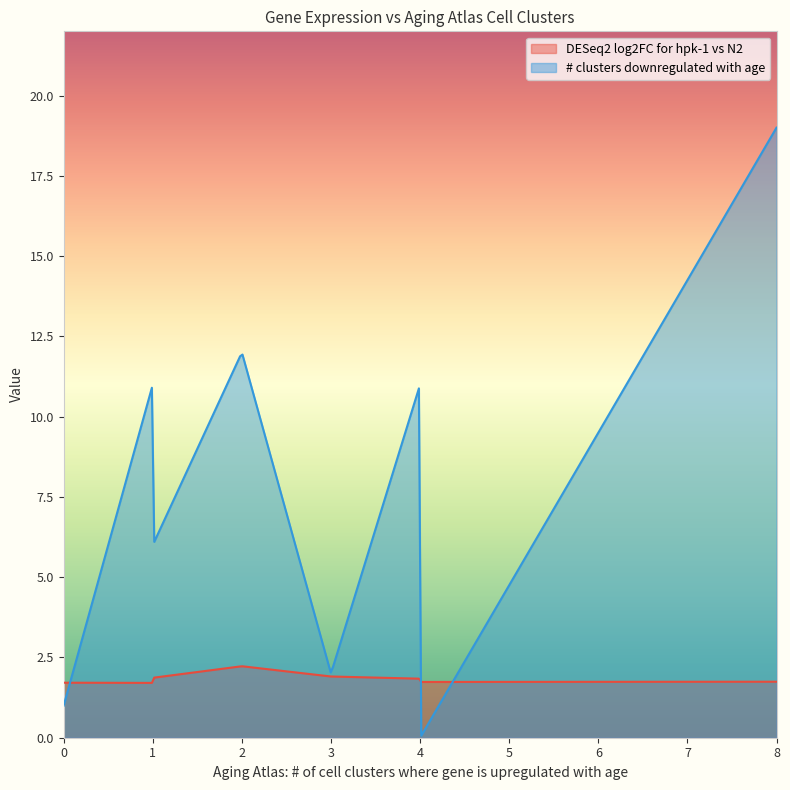

The value of Aging Atlas: # of cell clusters where gene is downregulated with age at 3 is 0.5. True or false?

False